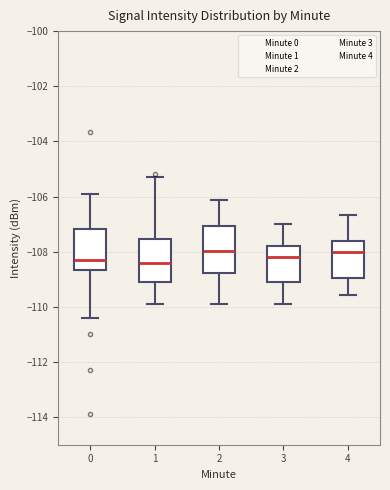

Reading left to right, read every box against the y-axis: the position of its median line, the range the box covers, and the ends of its whiskers. The values are not printed on the chart, so give them approximately, as read against the axis.

0: median -108.2, box -108.6 to -107.2, whiskers -110.4 to -106.0
1: median -108.4, box -109.0 to -107.6, whiskers -109.8 to -105.2
2: median -108.0, box -108.8 to -107.0, whiskers -110.0 to -106.2
3: median -108.2, box -109.2 to -107.8, whiskers -109.8 to -107.0
4: median -108.0, box -109.0 to -107.6, whiskers -109.6 to -106.6